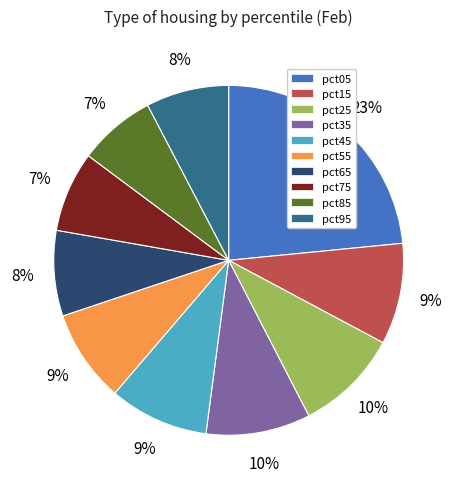

What is the largest slice in the pie chart?

pct05